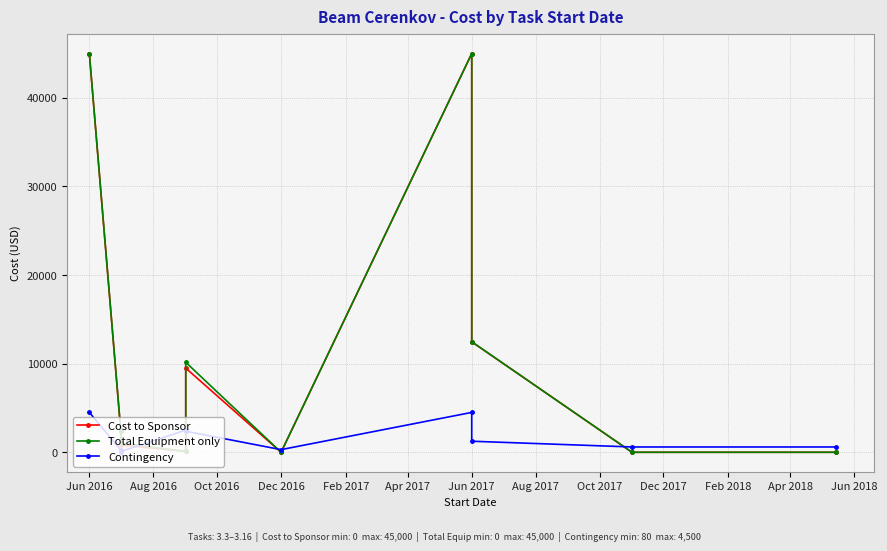

True or false: Cost to Sponsor has more than 2 interior local peaks.

False